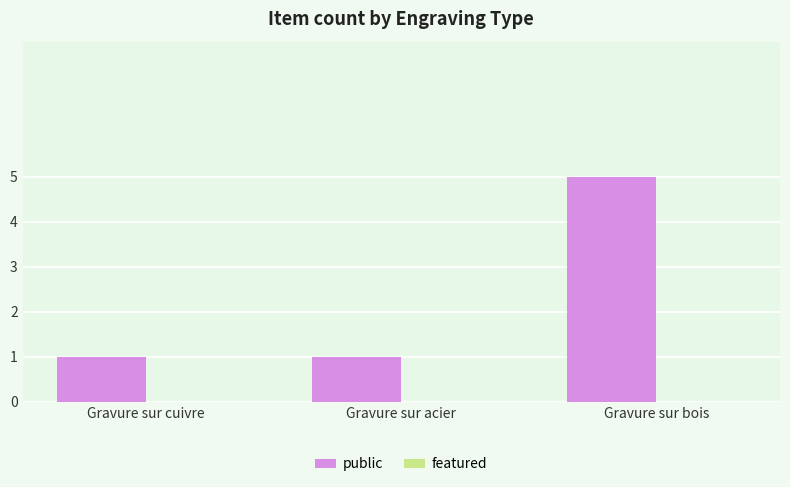

What position from the left is Gravure sur bois?

3